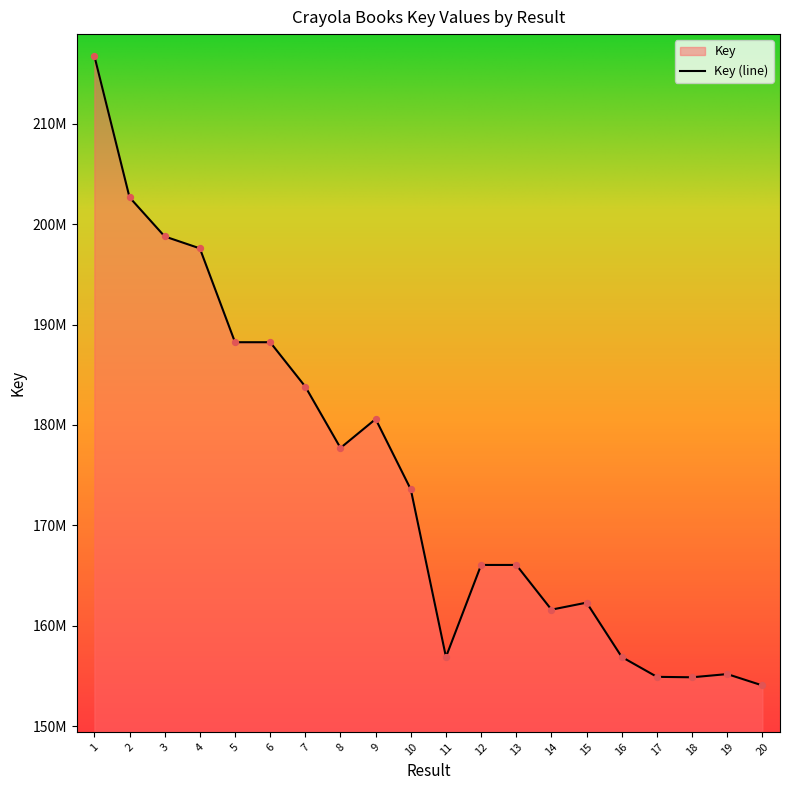

Approximately how many times larger is the value at 7 compared to 6?

1.0